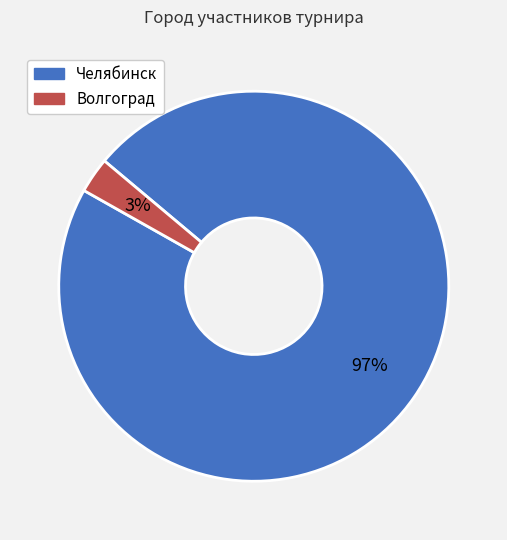

Count the number of slices in the pie.

2